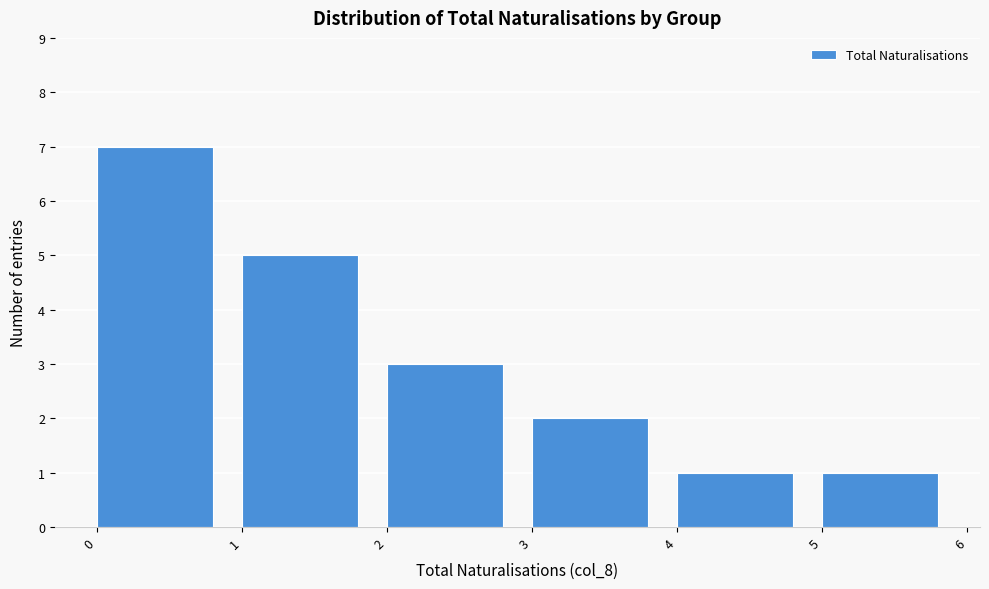

Over which range of the x-axis is the bar tallest?

0 to 1